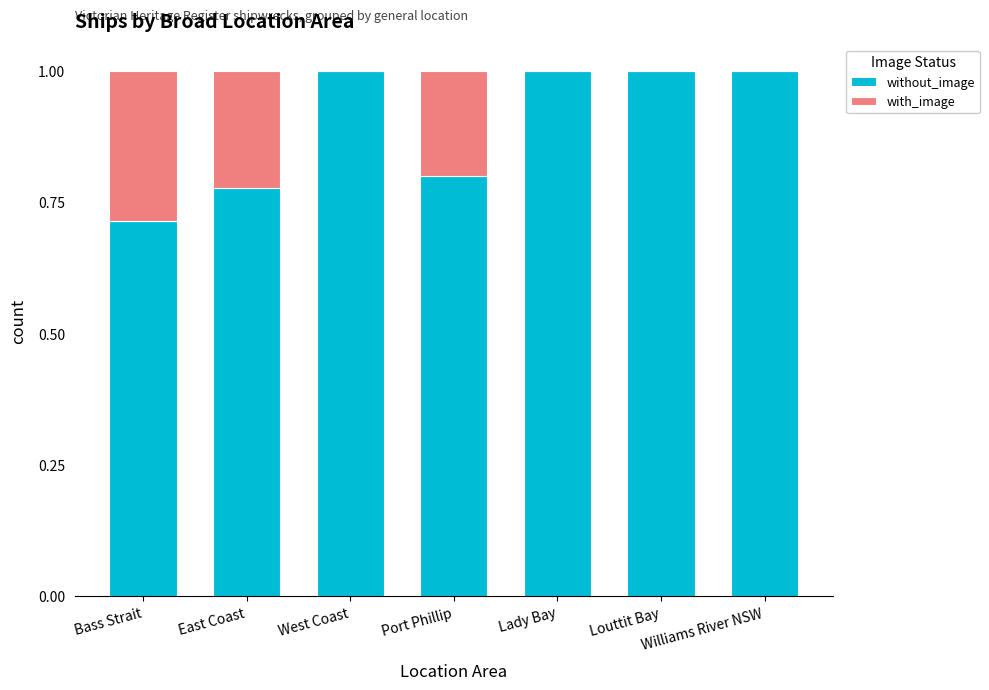

The value of without_image at Port Phillip is 0.3. True or false?

False